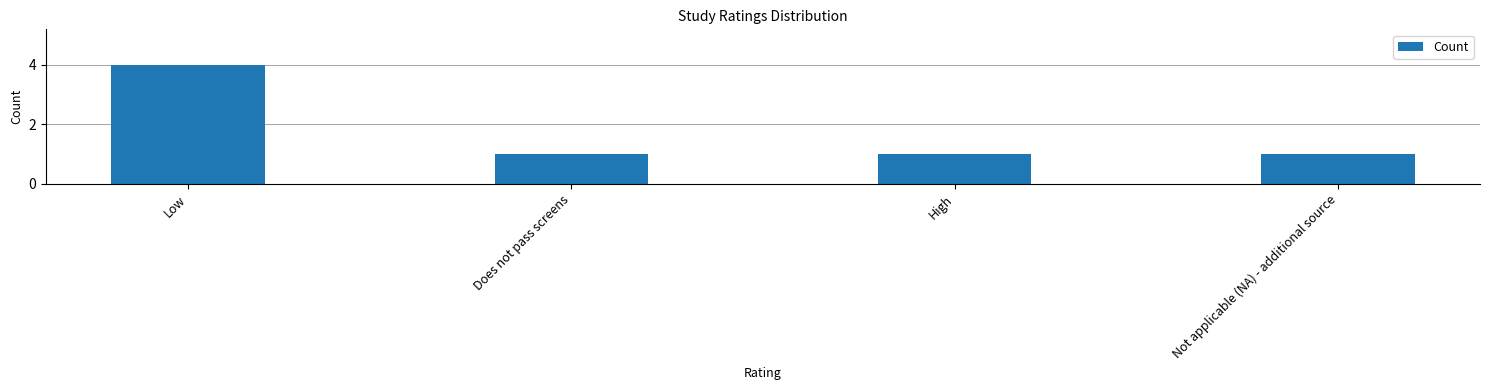

What position from the left is Does not pass screens?

2